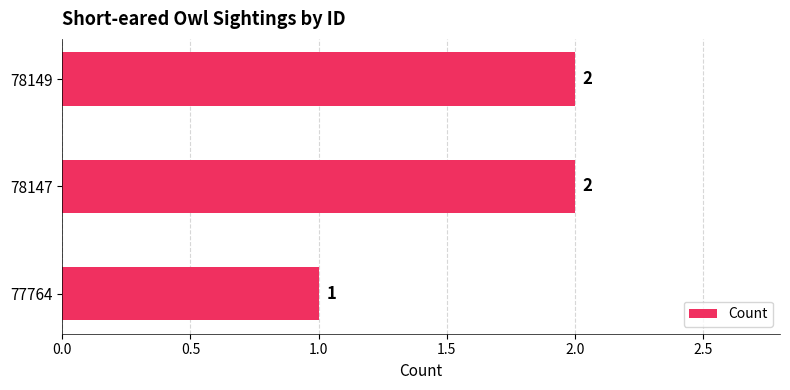

Reading bottom to top, list all the values displayed in this chart.

77764=1	78147=2	78149=2